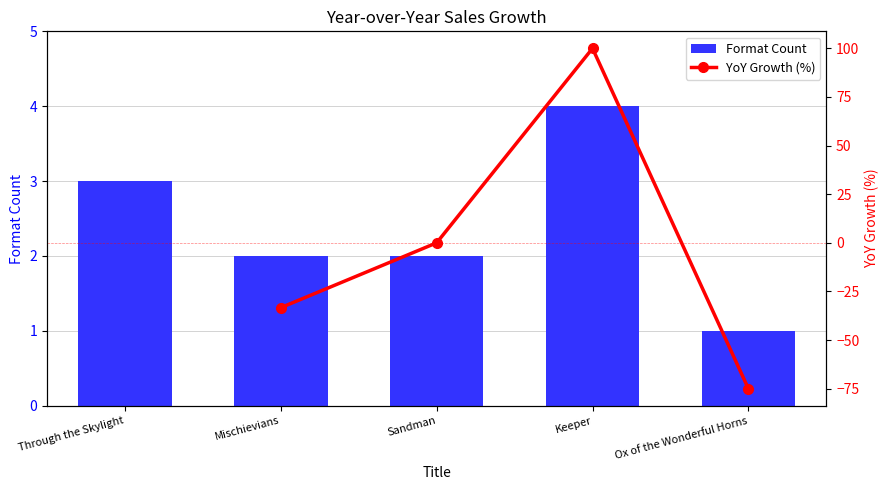

What value does the Format Count series have at Keeper?

4